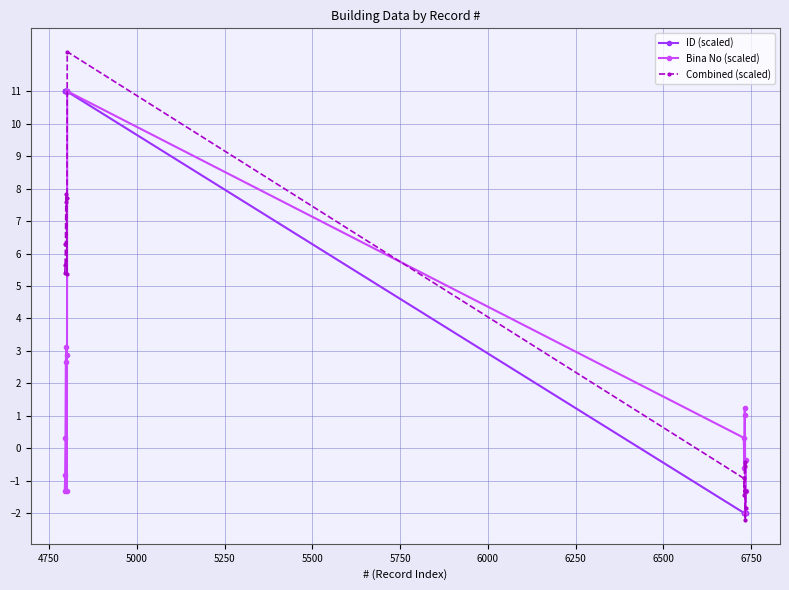

How many data points in Bina No (scaled) are less than 0?

7